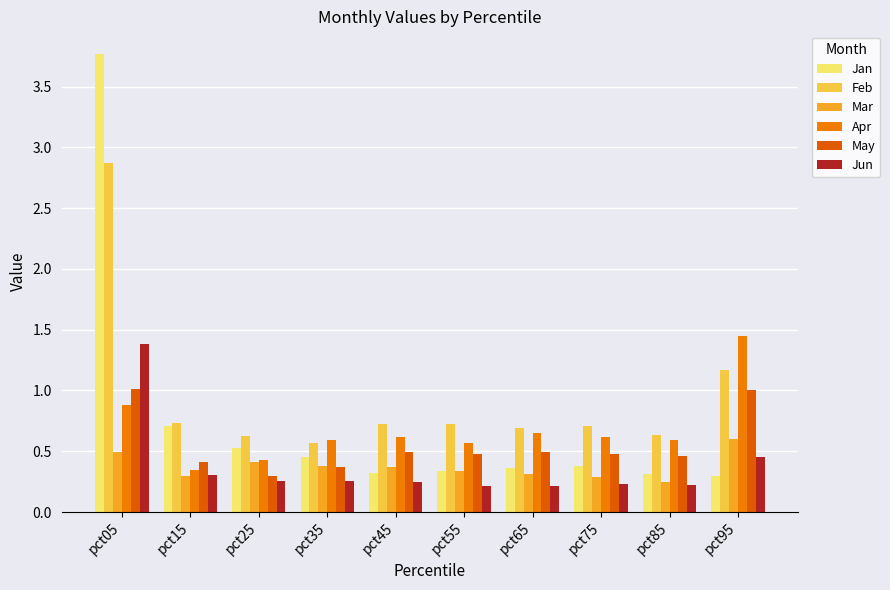

What is the difference between the second highest and second lowest values in the Apr series?

0.5